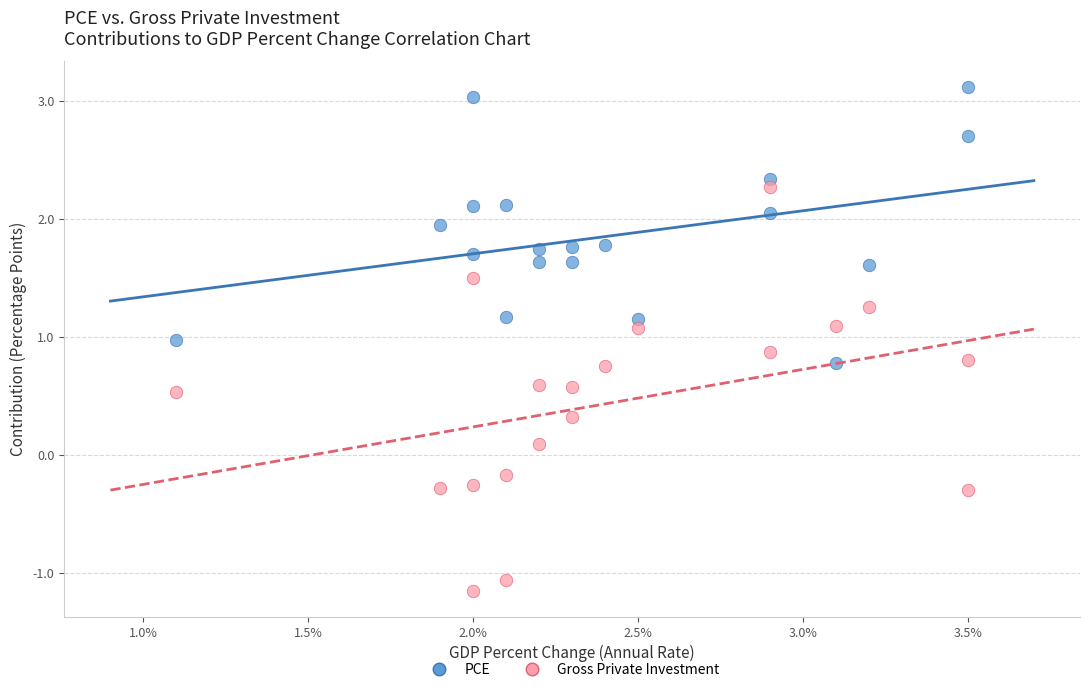

Across all data points, what is the range of X values (max minus min)?

2.4